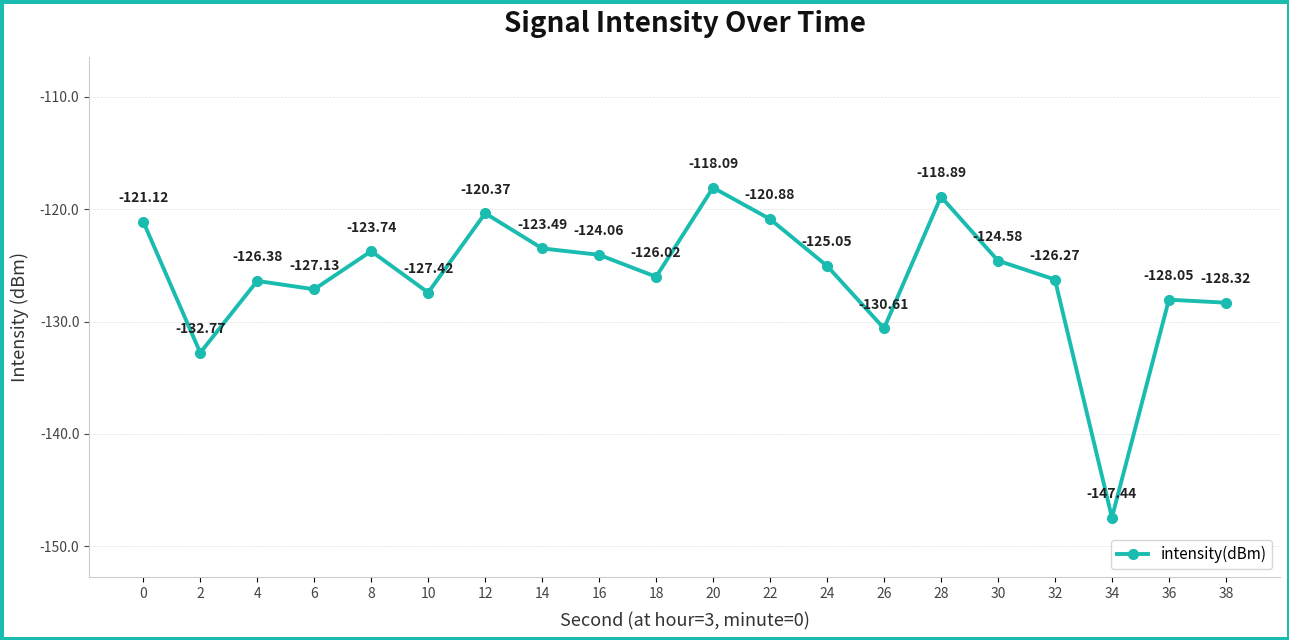

Rank the categories by value from highest to lowest.

20, 28, 12, 22, 0, 14, 8, 16, 30, 24, 18, 32, 4, 6, 10, 36, 38, 26, 2, 34